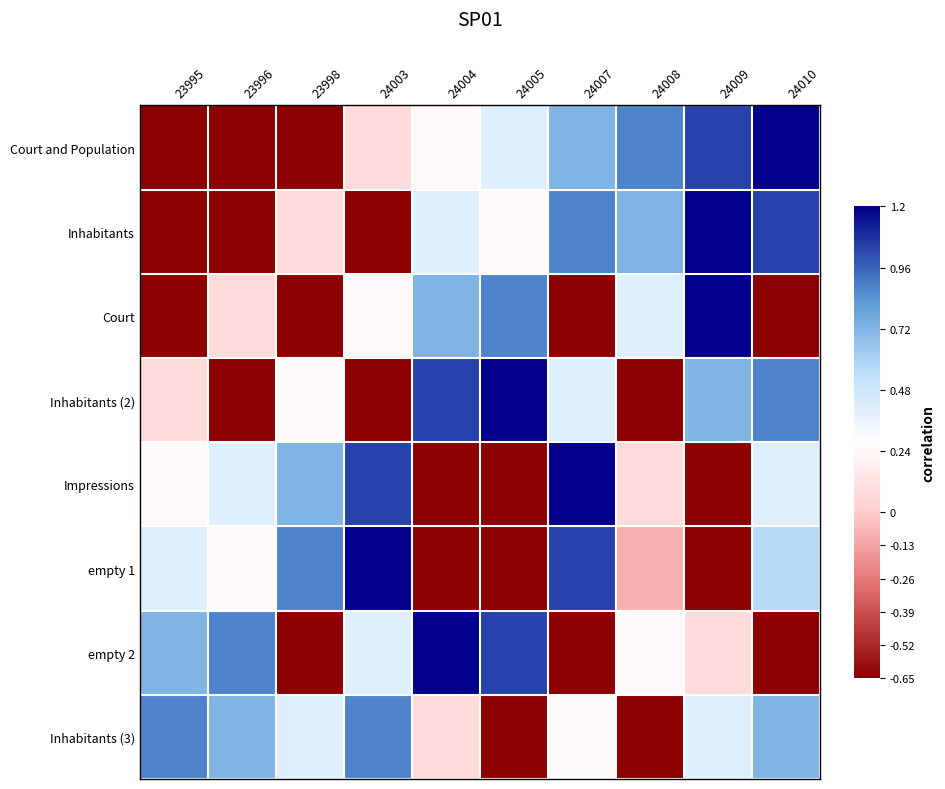

Reading left to right, list all the values displayed in this chart.

Court and Population: 23995=-1.2	23996=-1.0	23998=-0.7	24003=0.1	24004=0.2	24005=0.4	24007=0.7	24008=0.9	24009=1.0	24010=1.2
Inhabitants: 23995=-1.0	23996=-1.2	23998=0.1	24003=-0.7	24004=0.4	24005=0.2	24007=0.9	24008=0.7	24009=1.2	24010=1.0
Court: 23995=-0.7	23996=0.1	23998=-1.2	24003=0.2	24004=0.7	24005=0.9	24007=-1.0	24008=0.4	24009=1.2	24010=-1.2
Inhabitants (2): 23995=0.1	23996=-0.7	23998=0.2	24003=-1.2	24004=1.0	24005=1.2	24007=0.4	24008=-1.0	24009=0.7	24010=0.9
Impressions: 23995=0.2	23996=0.4	23998=0.7	24003=1.0	24004=-1.2	24005=-1.0	24007=1.2	24008=0.1	24009=-0.7	24010=0.4
empty 1: 23995=0.4	23996=0.2	23998=0.9	24003=1.2	24004=-1.0	24005=-1.2	24007=1.0	24008=-0.1	24009=-0.9	24010=0.6
empty 2: 23995=0.7	23996=0.9	23998=-1.0	24003=0.4	24004=1.2	24005=1.0	24007=-1.2	24008=0.2	24009=0.1	24010=-0.7
Inhabitants (3): 23995=0.9	23996=0.7	23998=0.4	24003=0.9	24004=0.1	24005=-0.7	24007=0.2	24008=-1.2	24009=0.4	24010=0.7